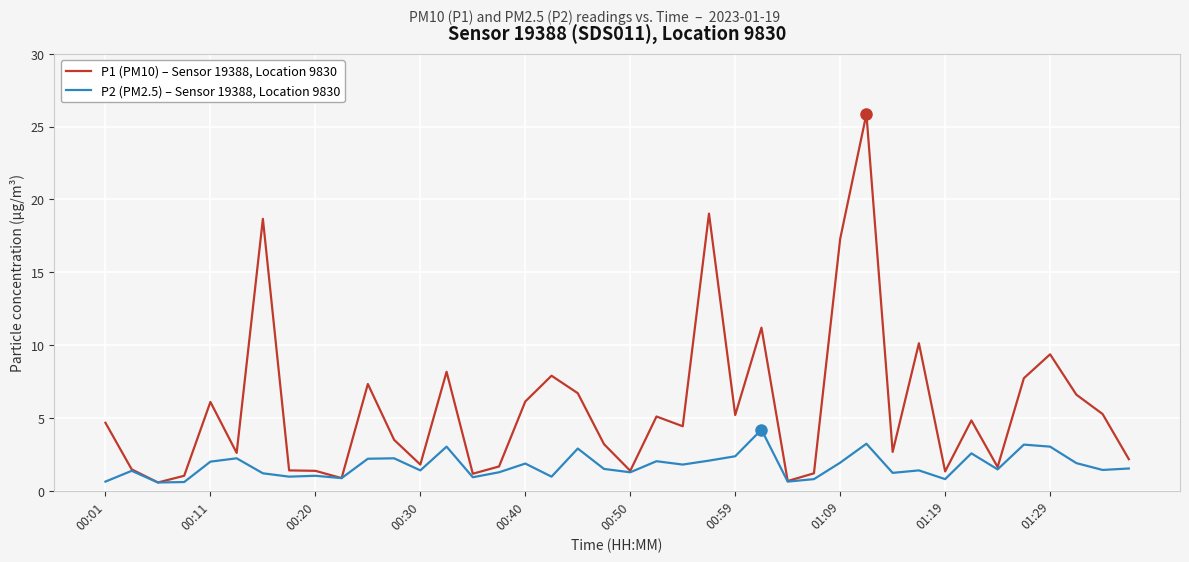

What is the lowest value of the P1 (PM10) – Sensor 19388, Location 9830 series?

0.6